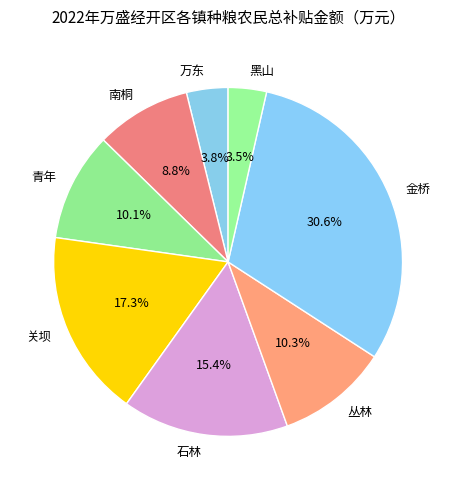

How many slices are in this pie chart?

8